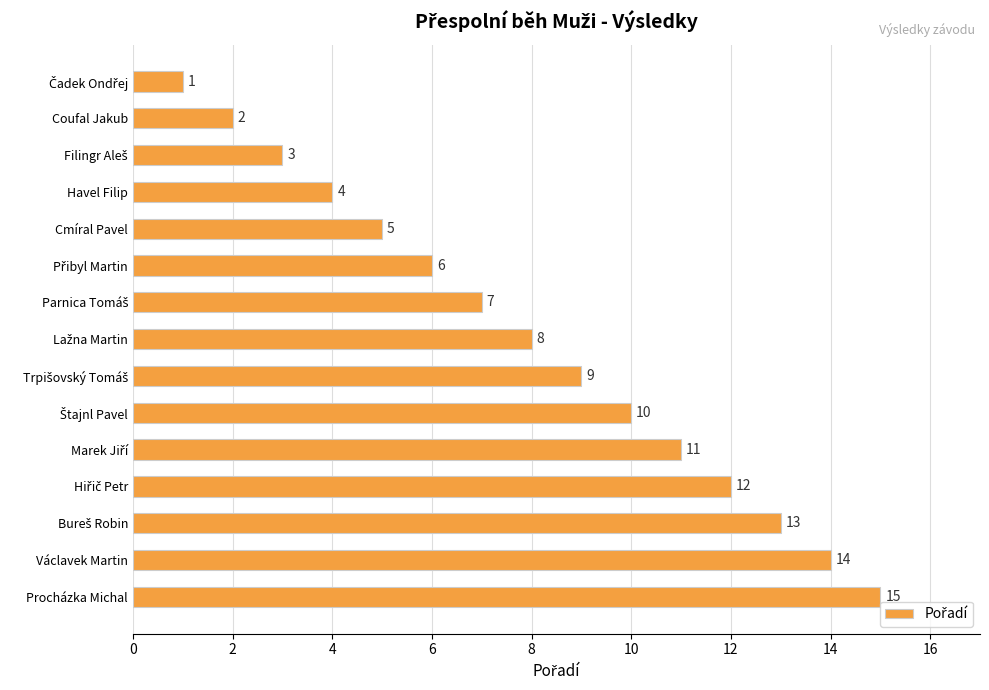

How many distinct data groups are displayed?

1